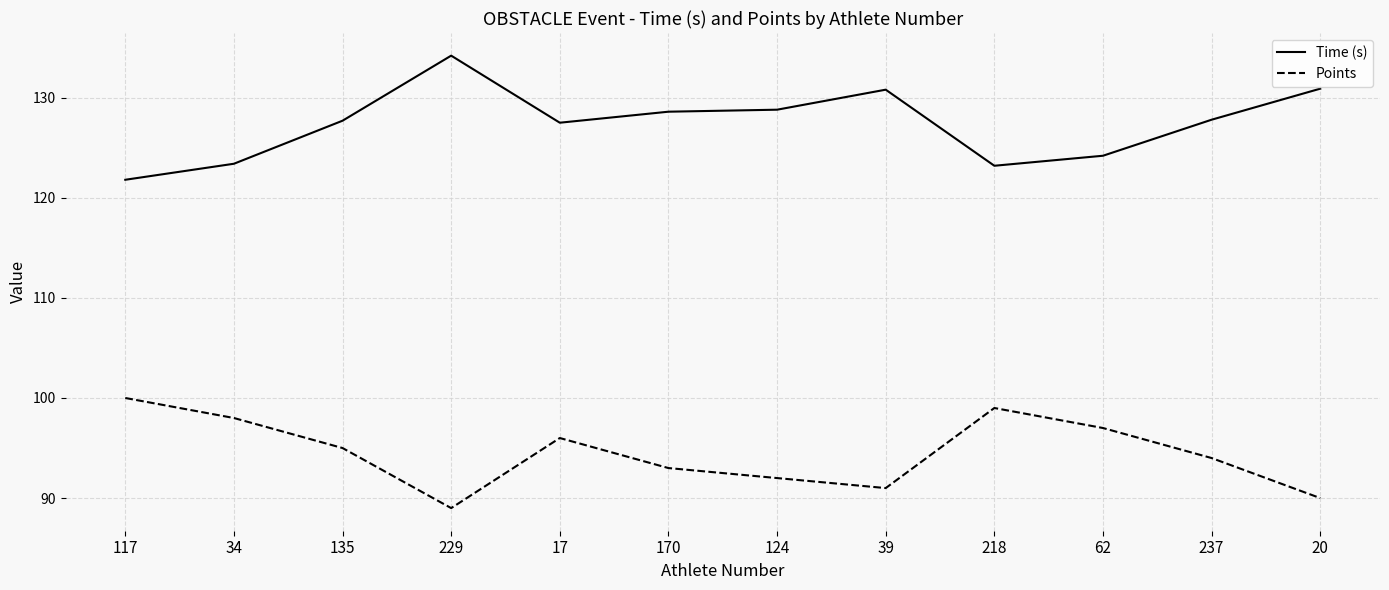

What is the difference between the highest and lowest values at 20?

40.9